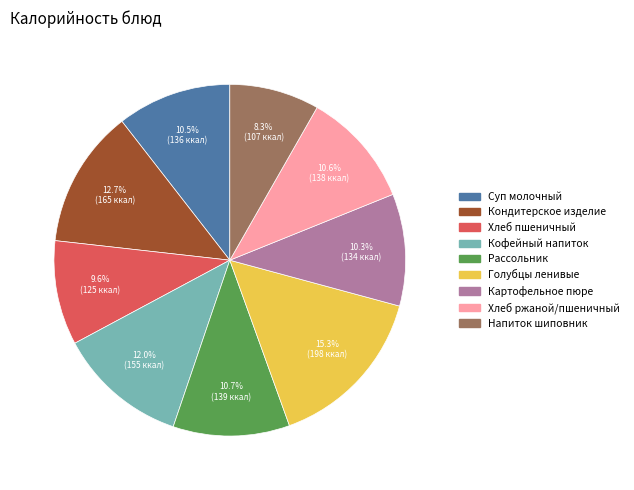

Is there a majority slice in this chart?

No